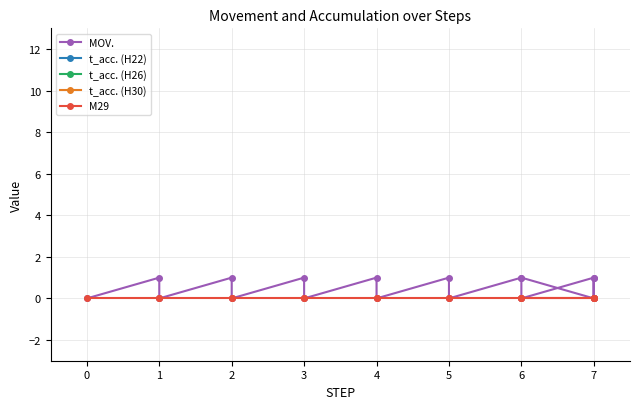

True or false: M29 and t_acc. (H30) cross at least once.

False